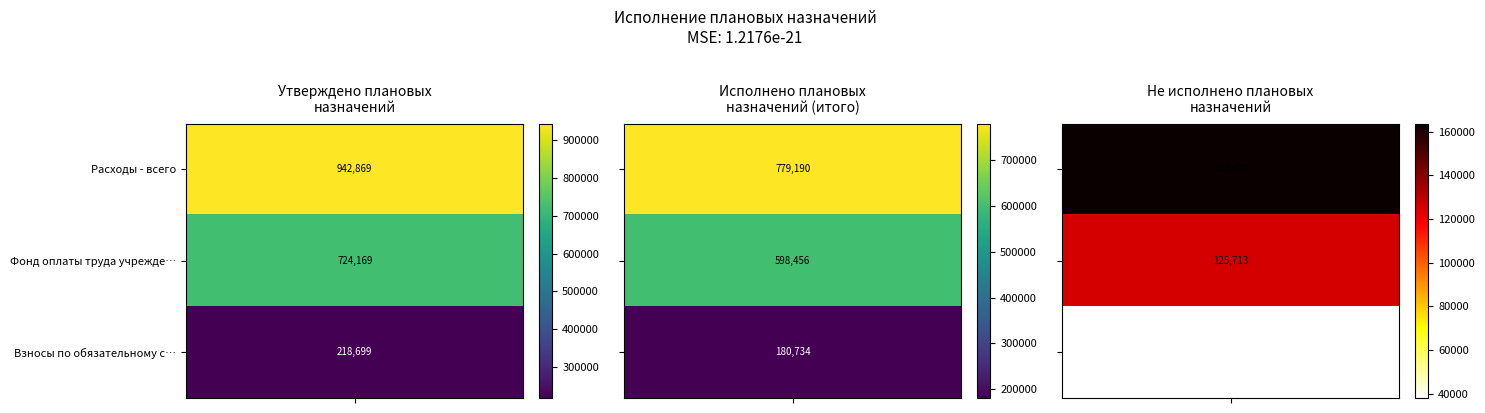

Which series has the largest total across all categories?

Расходы - всего